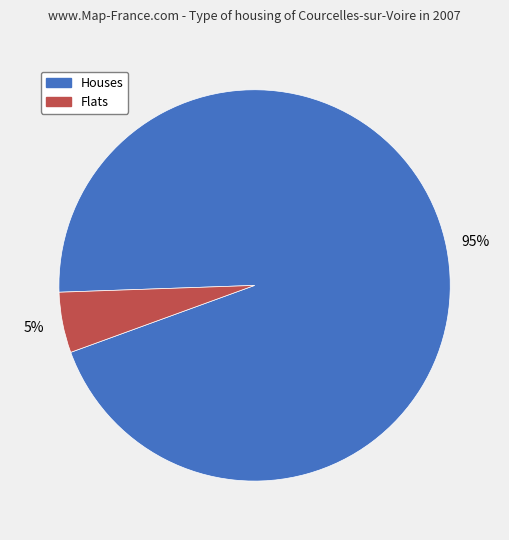

Count the number of slices in the pie.

2